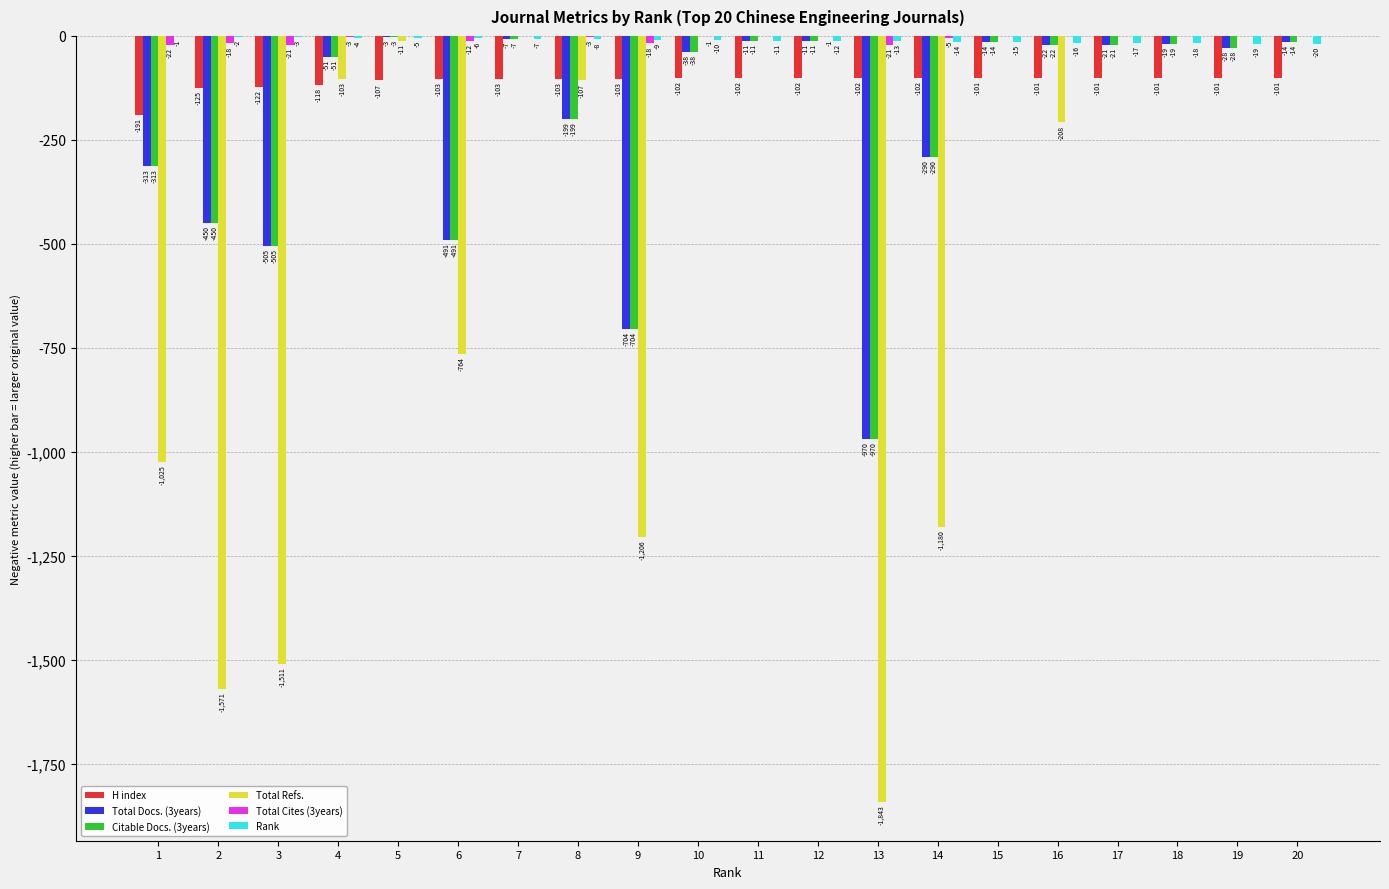

Which series has the widest spread of values?

Total Refs.